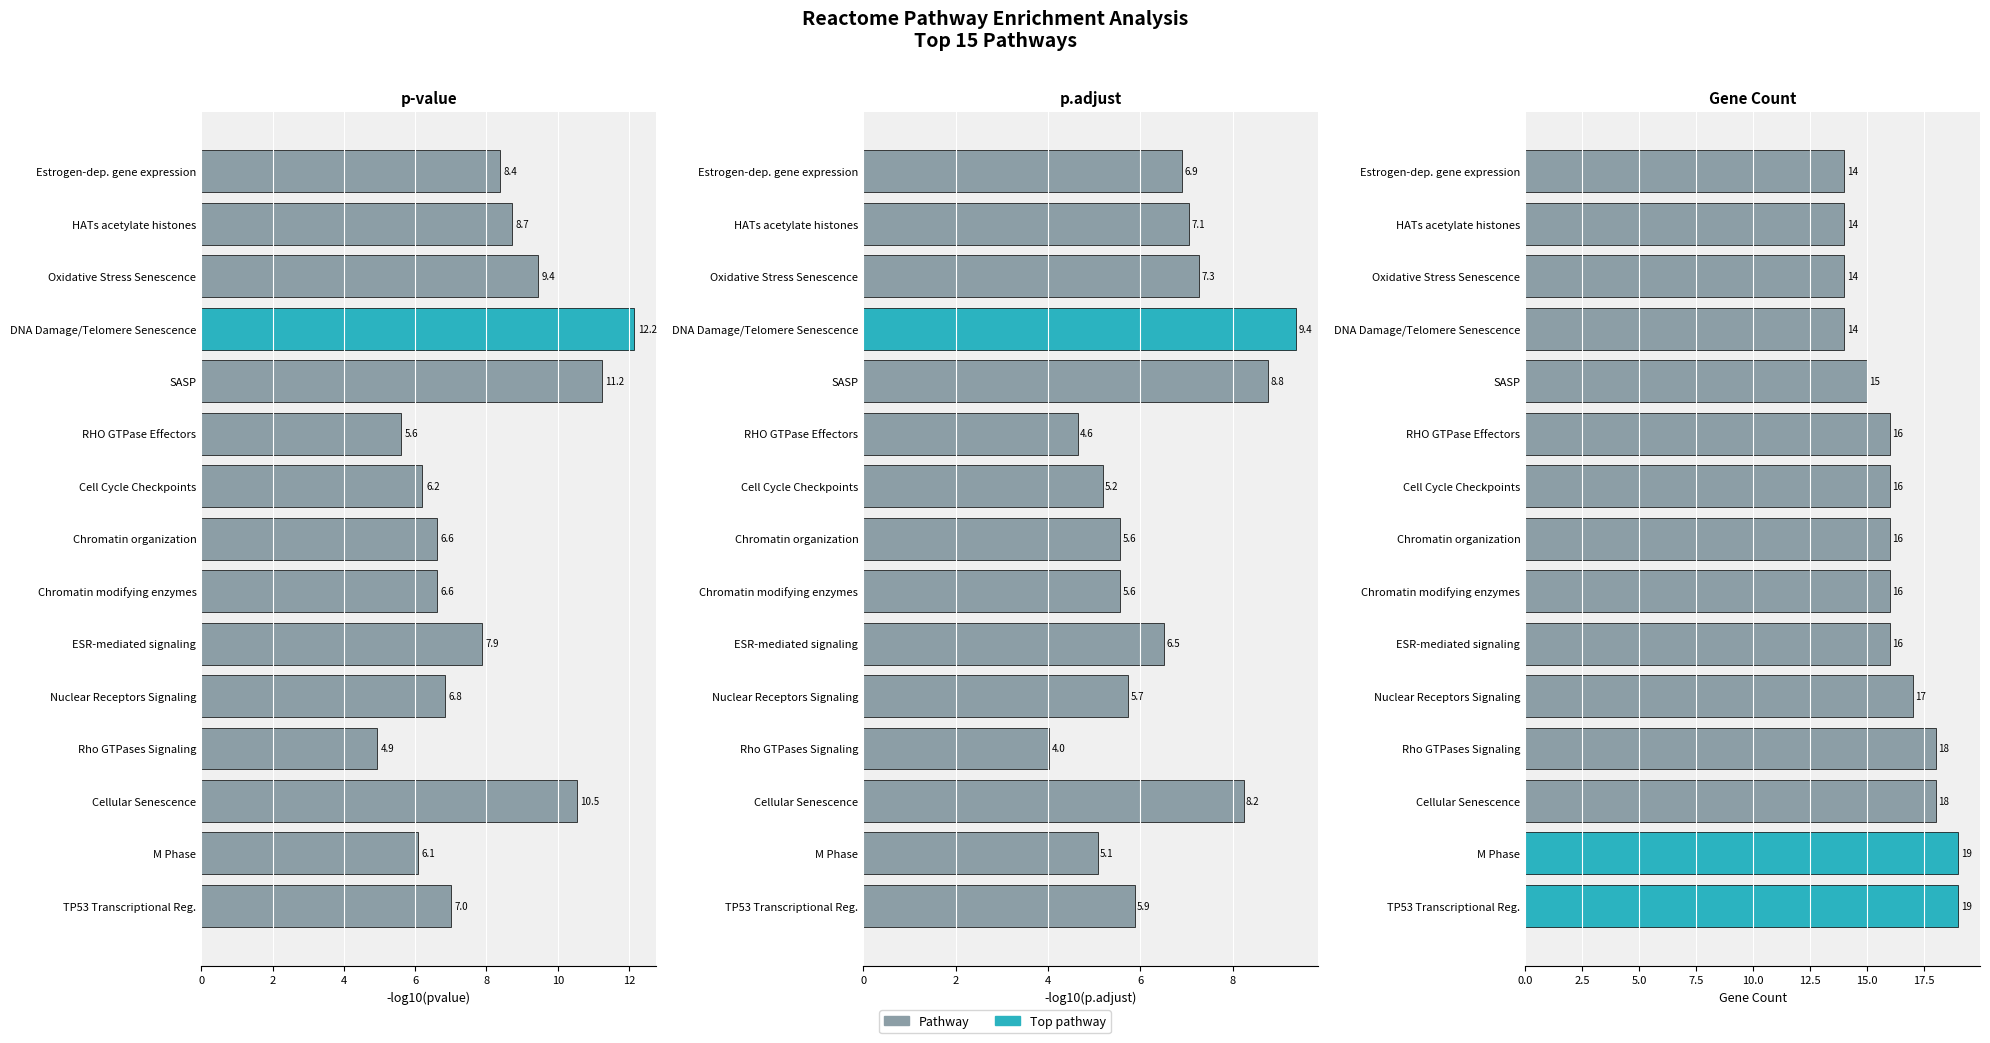

Which series has the widest spread of values?

-log10(pvalue)